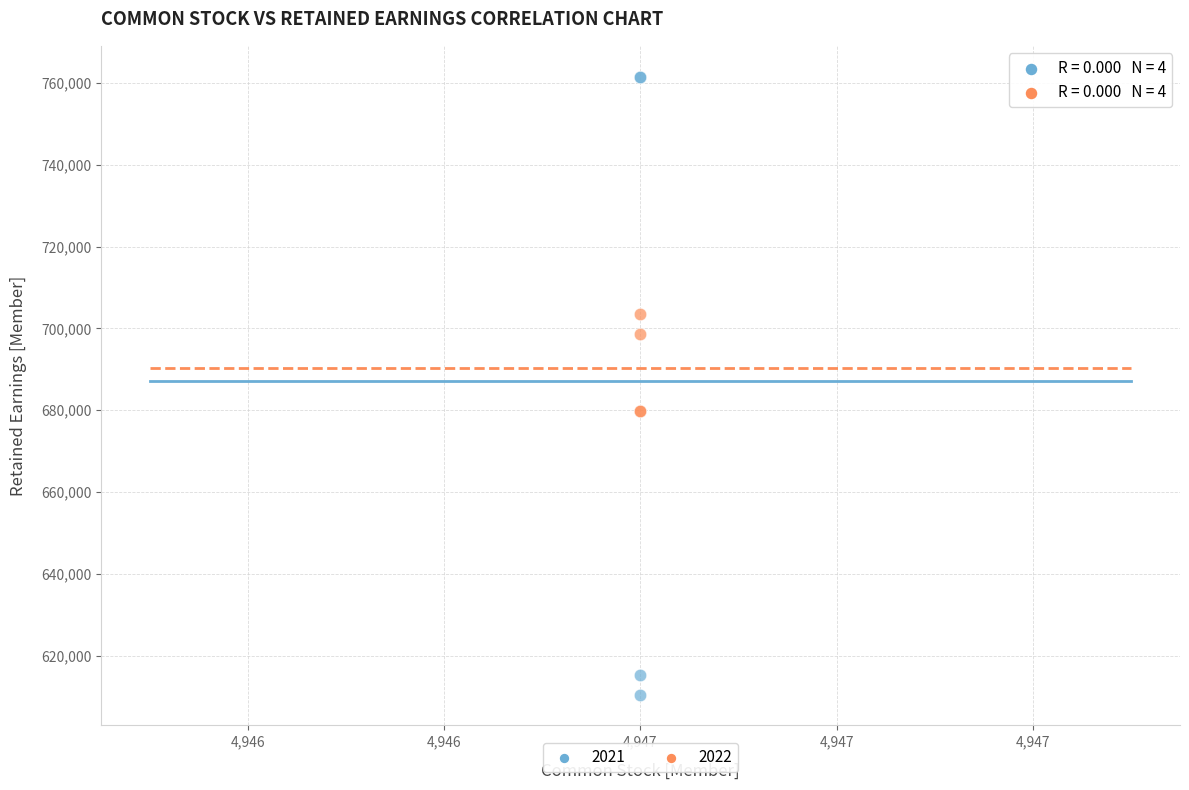

Which series contains the lowest Y value?

2021